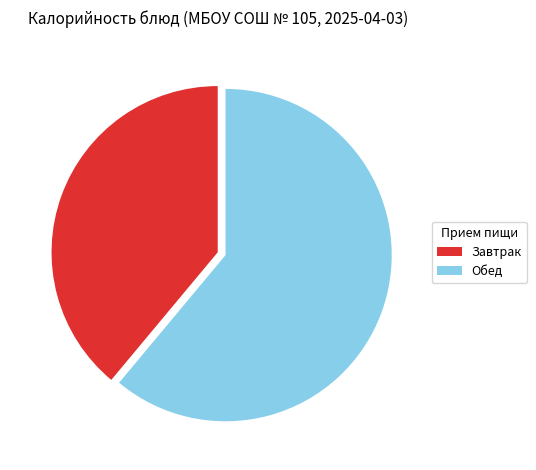

Rank the categories by value from highest to lowest.

Обед, Завтрак